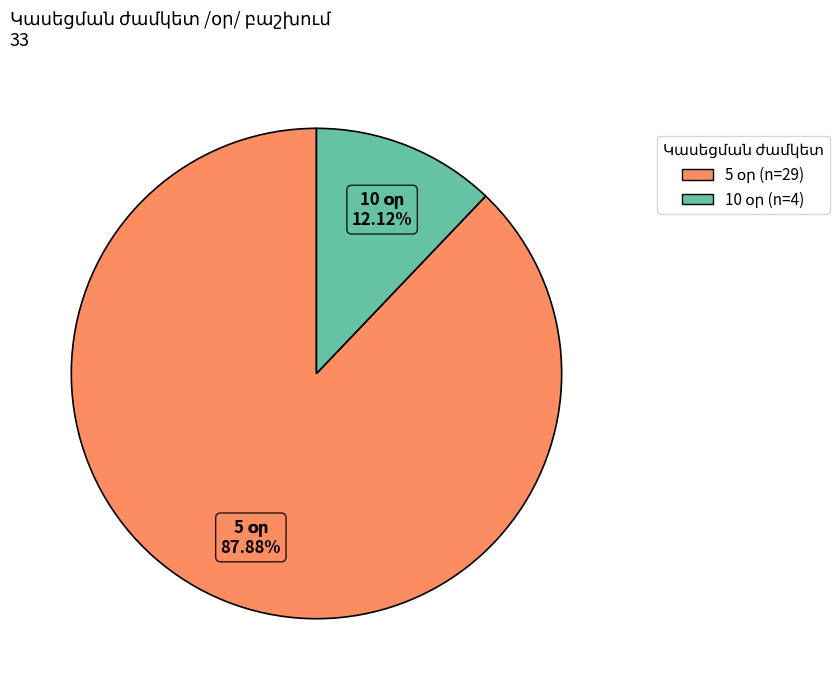

Does any single category account for the majority?

Yes